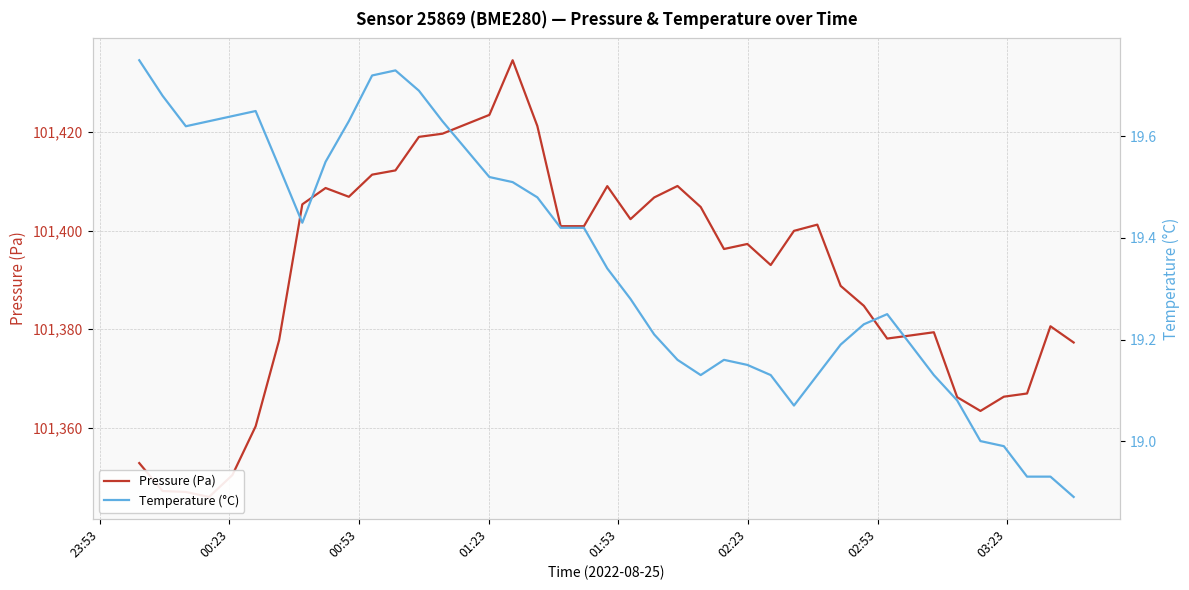

True or false: Temperature (°C) and Pressure (Pa) intersect in this chart.

False